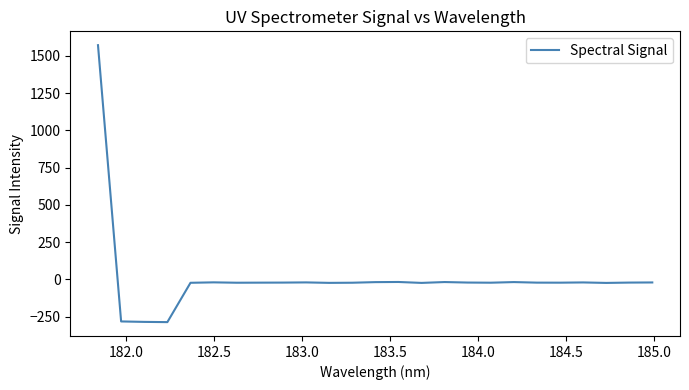

How many values exceed -21?

10